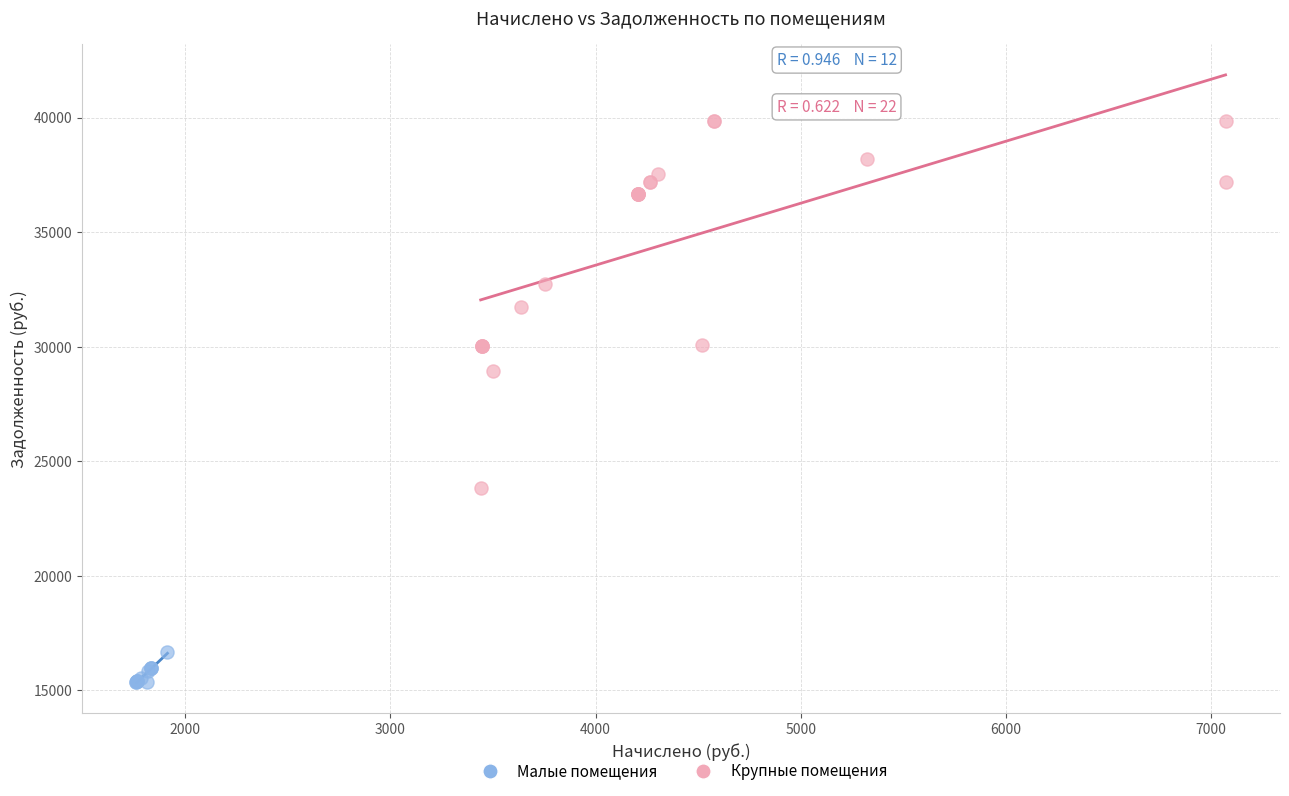

Which series has the widest spread of Y values?

Крупные помещения